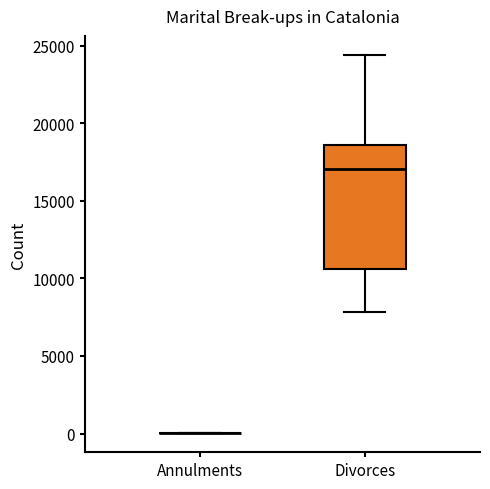

Where does the upper whisker of the box for Divorces end on the y-axis? The values are not printed on the chart, so give them approximately, as read against the axis.

24500